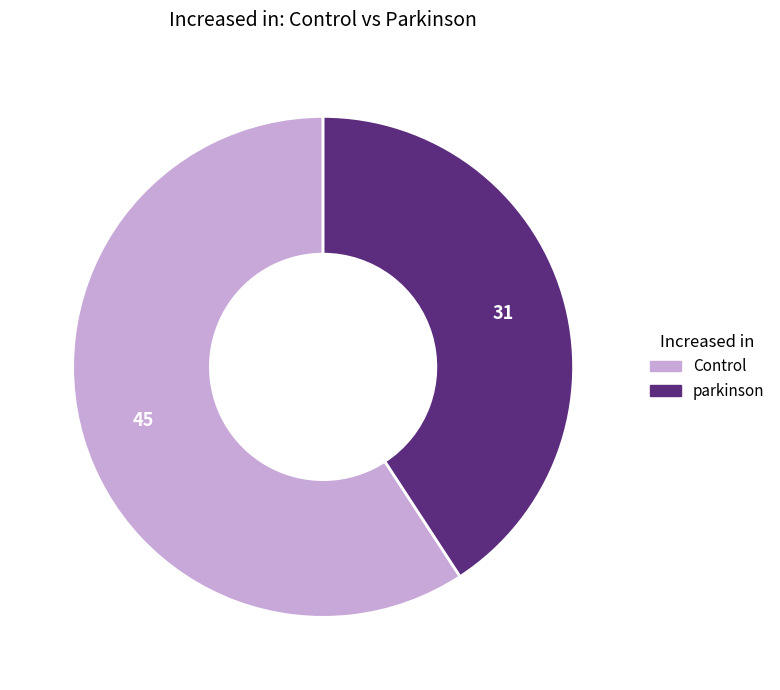

Do Control and parkinson together represent more than half of the pie?

Yes